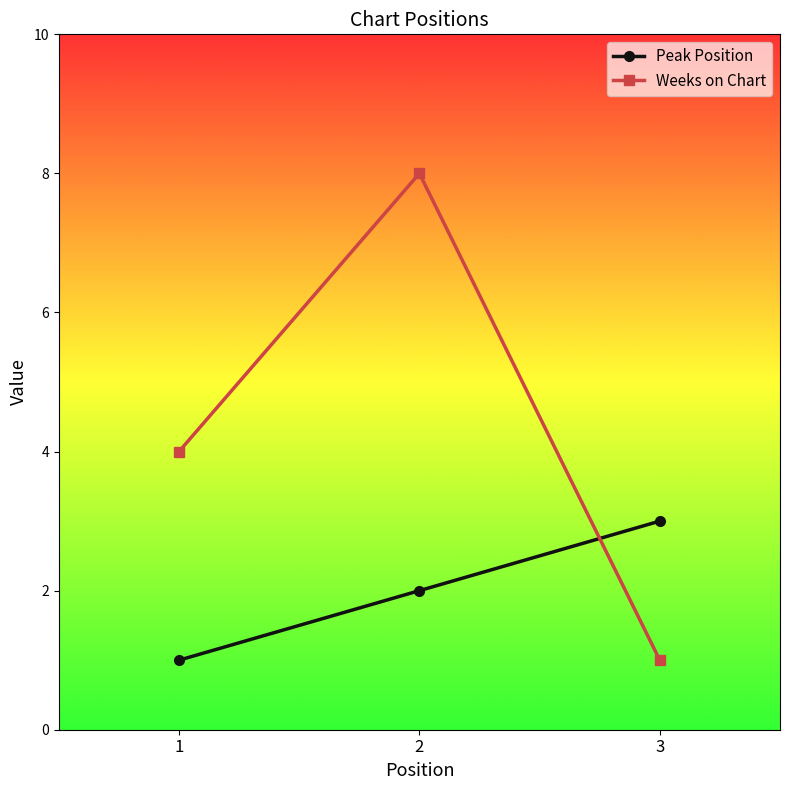

What is the difference between the maximum and minimum values in the Peak Position series?

2